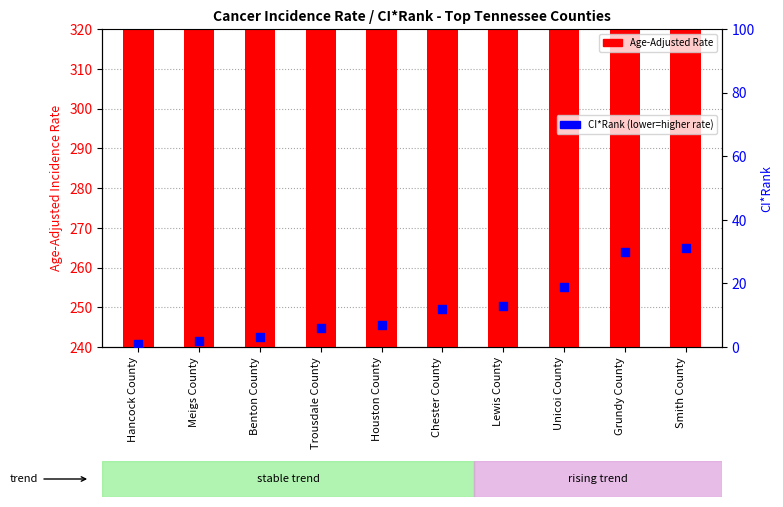

Which series reaches the maximum Y coordinate?

Age-Adjusted Rate